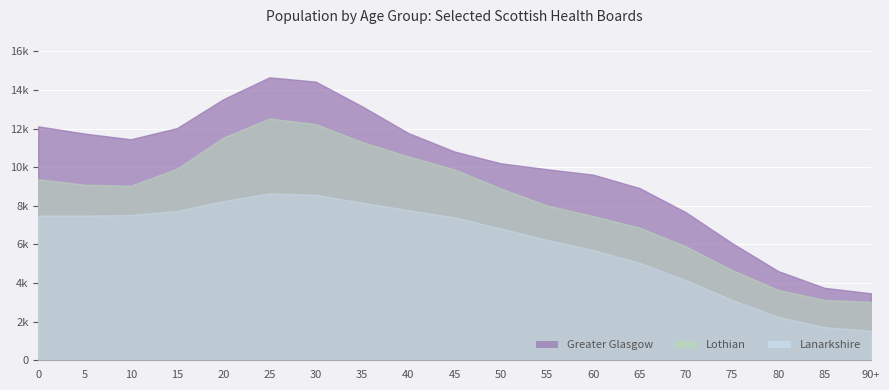

True or false: Lothian has more than 1 points higher than both neighbors.

True